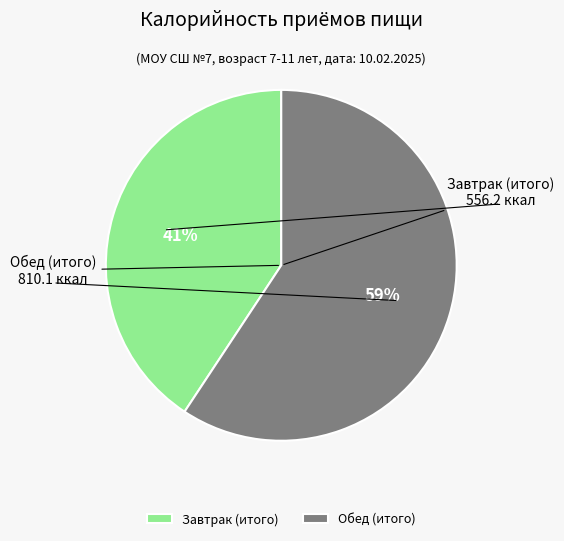

Do Завтрак (итого) and Обед (итого) together represent more than half of the pie?

Yes